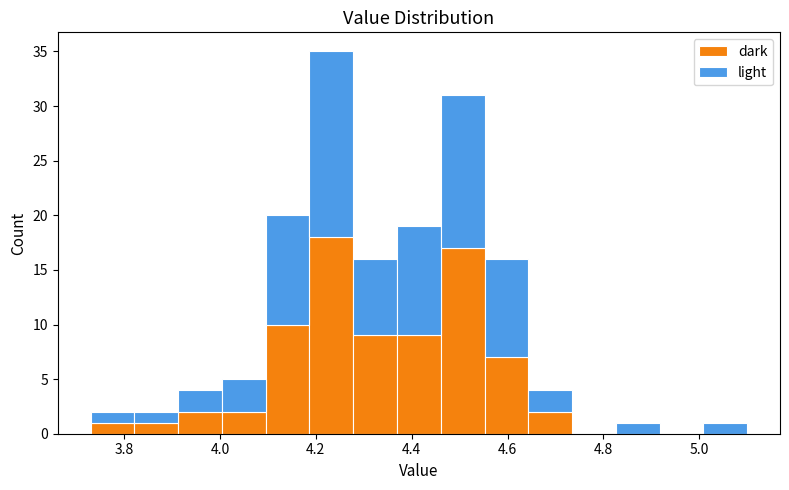

Reading left to right, list every stacked bar in this chart as the range it spans on the x-axis followed by its total height. Neither the bar edges nor the heights are printed on the chart, so give them approximately, as read against the axes.

3.74 to 3.82: 2
3.82 to 3.92: 2
3.92 to 4.00: 4
4.00 to 4.10: 5
4.10 to 4.18: 20
4.18 to 4.28: 35
4.28 to 4.36: 16
4.36 to 4.46: 19
4.46 to 4.56: 31
4.56 to 4.64: 16
4.64 to 4.74: 4
4.74 to 4.82: 0
4.82 to 4.92: 1
4.92 to 5.00: 0
5.00 to 5.10: 1